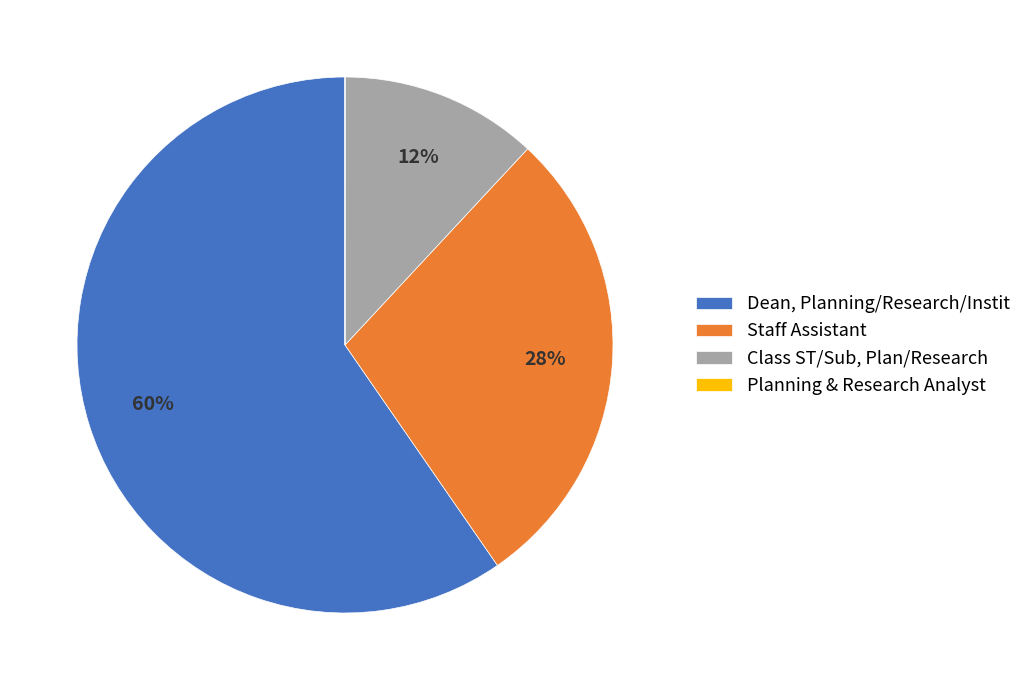

Is the sum of Dean, Planning/Research/Instit and Staff Assistant greater than half?

Yes